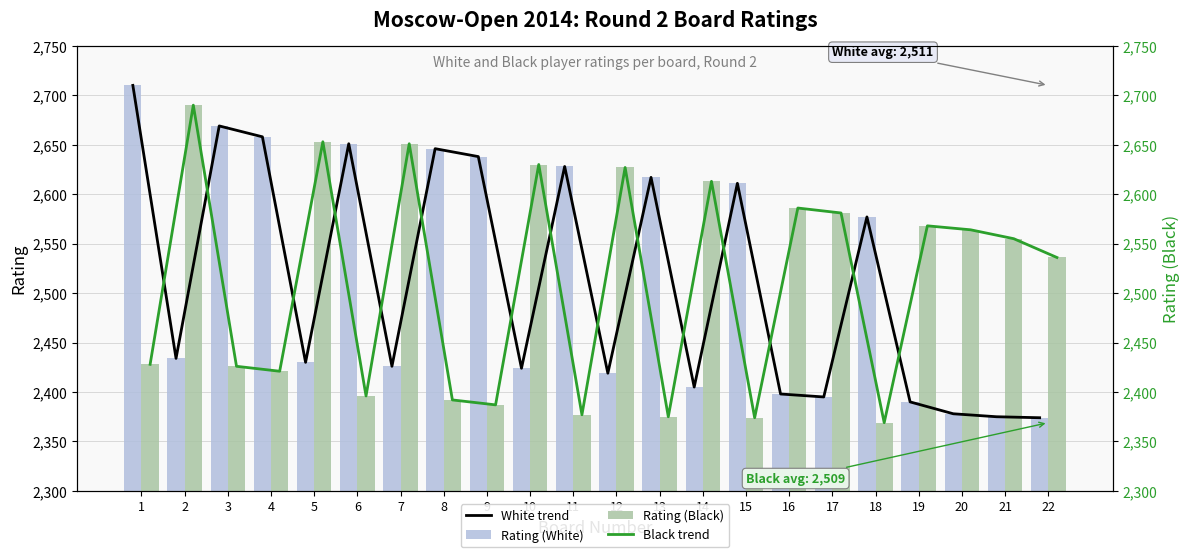

What is the value of the Black trend bar at the 17th from the left?

2581